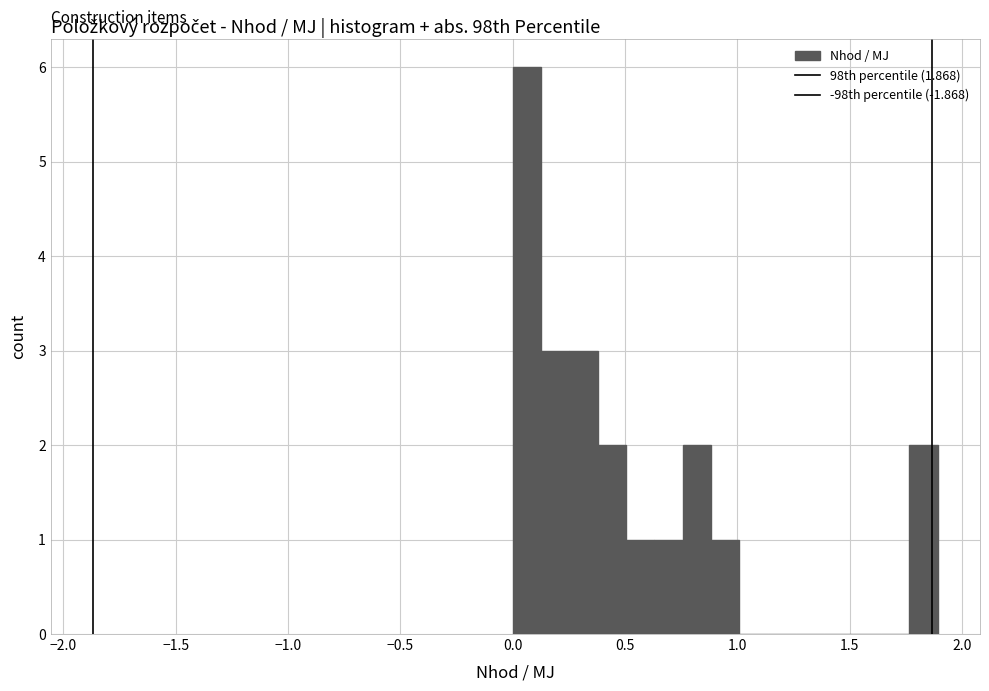

Around what value on the x-axis is the tallest bar? Give the approximate position of its centre, as read against the axis.

0.05